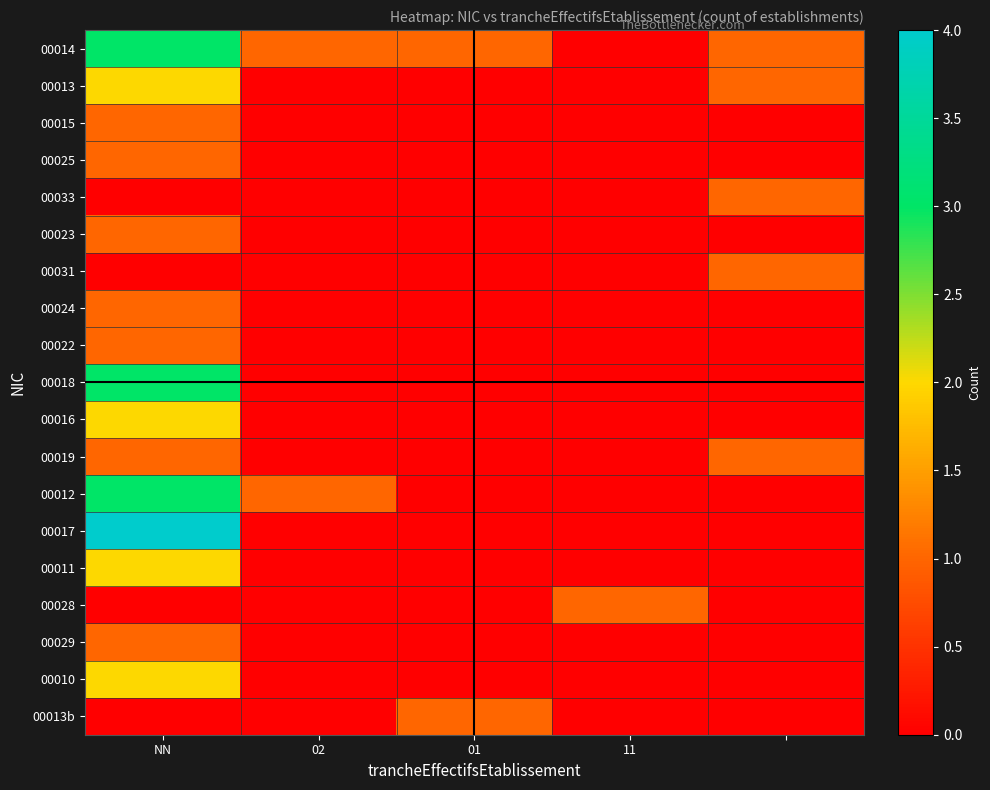

At which category is the sum across all series the highest?

NN